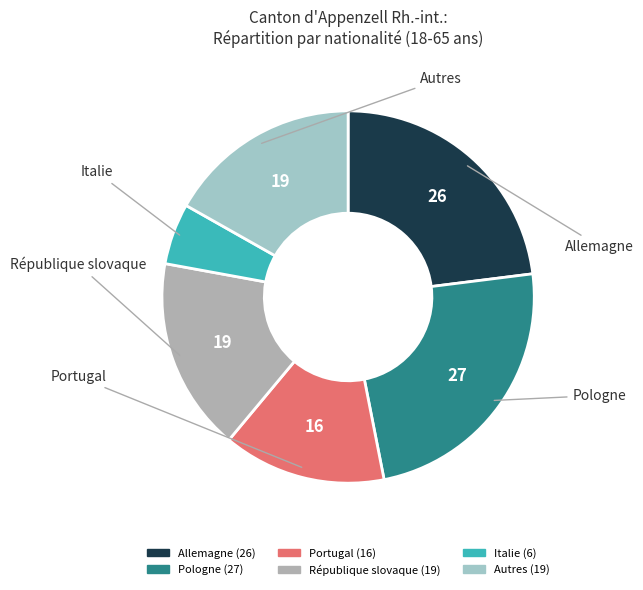

Is there any slice that represents more than half of the pie?

No